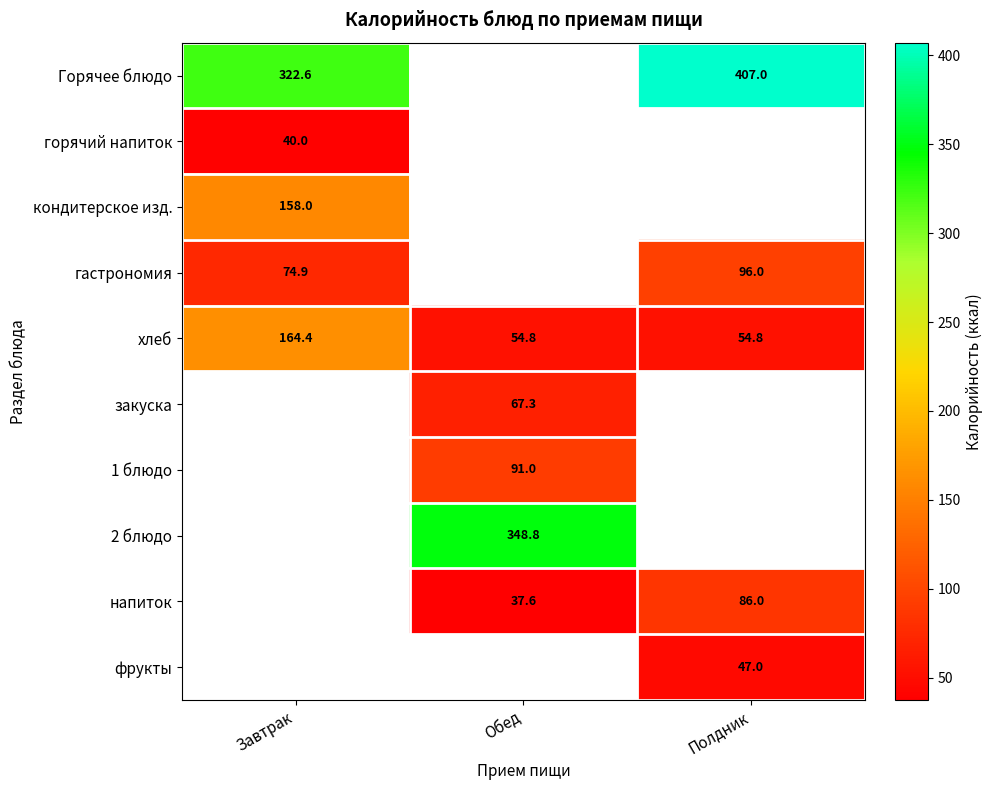

What is the minimum value shown in the chart?

37.6